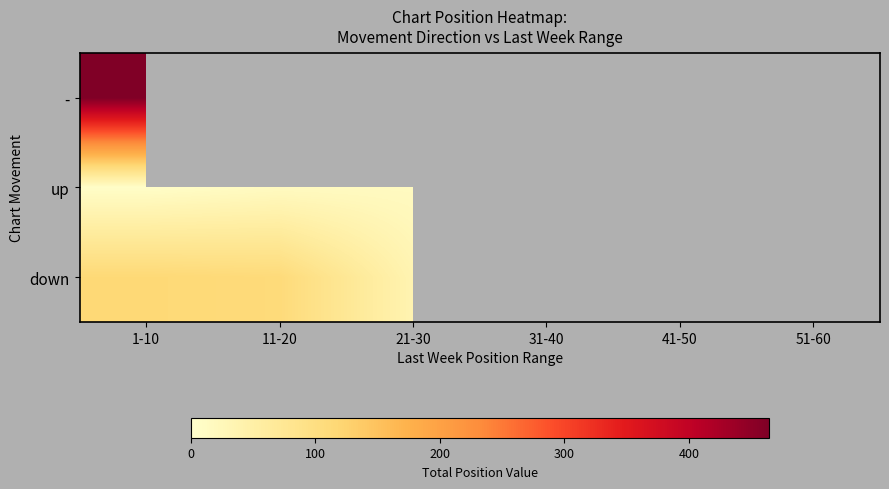

At which label does - reach its peak?

1-10